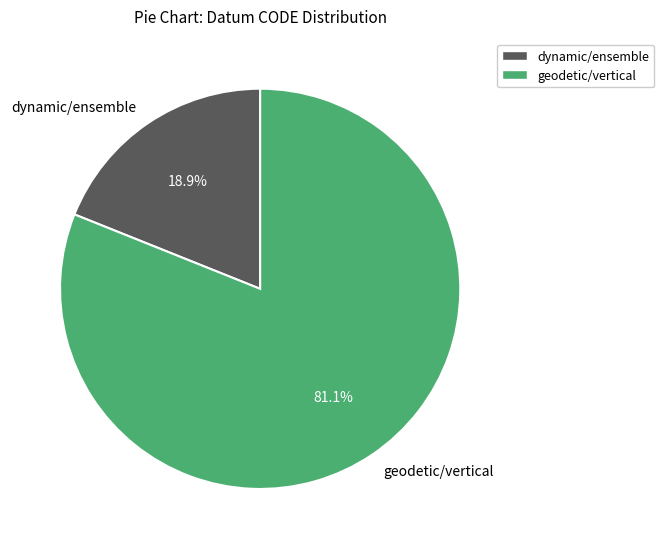

Which has a higher value, geodetic/vertical or dynamic/ensemble?

geodetic/vertical